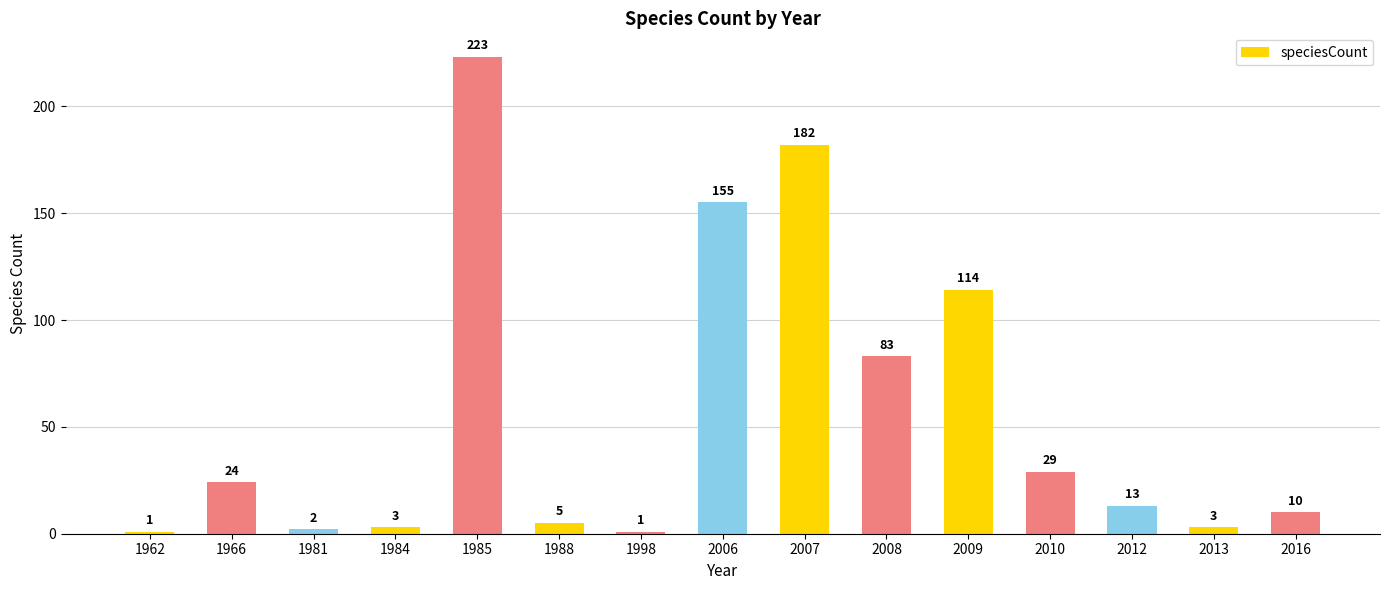

What is the maximum value shown in the chart?

223